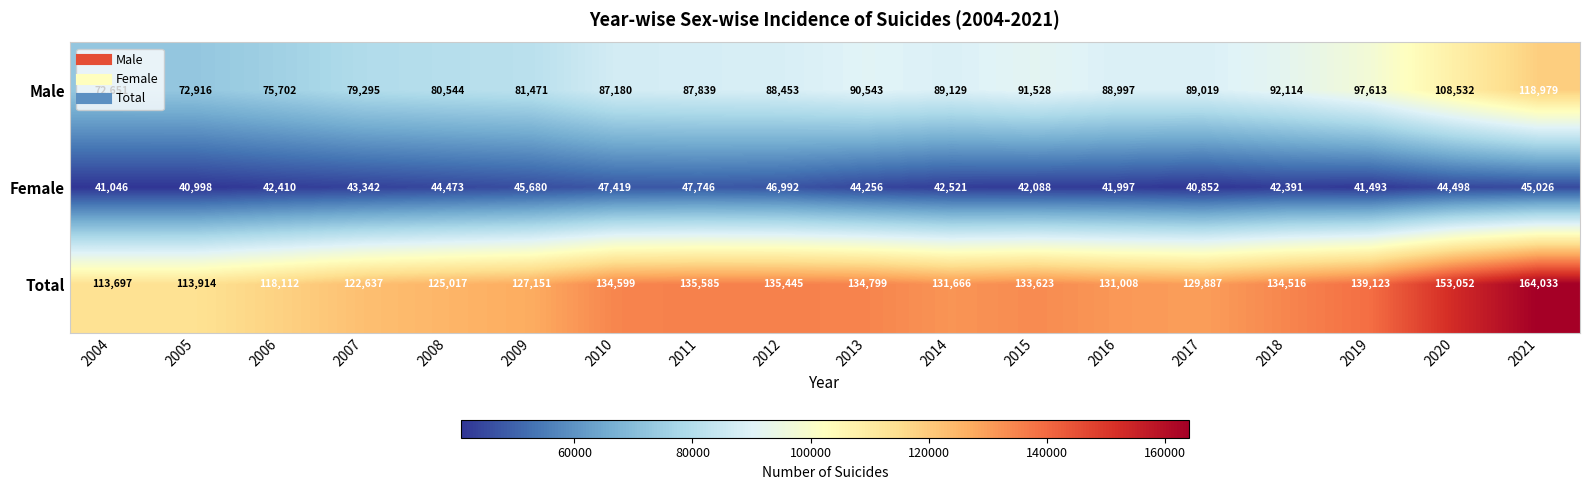

What is the total value across all series at 2013?

269598